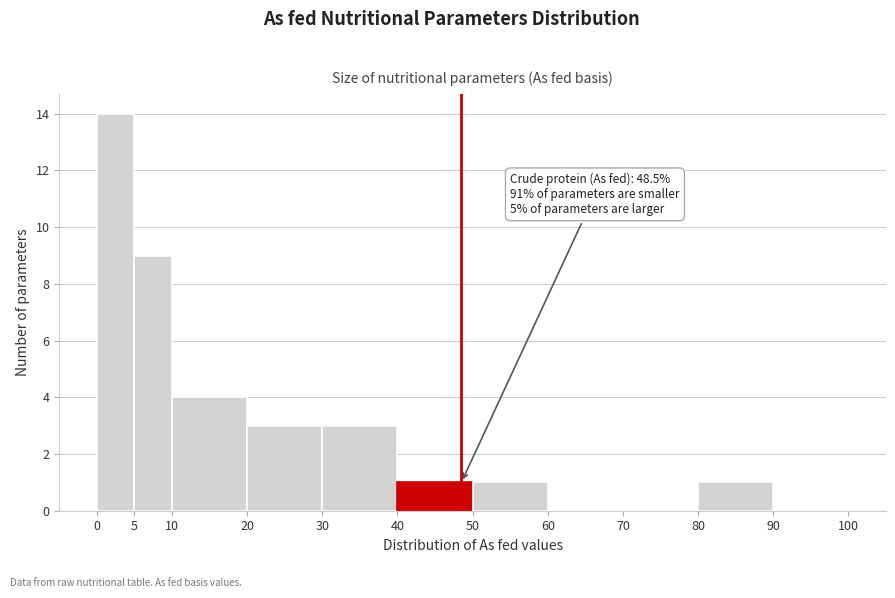

Which range on the x-axis has the tallest bar?

0 to 5